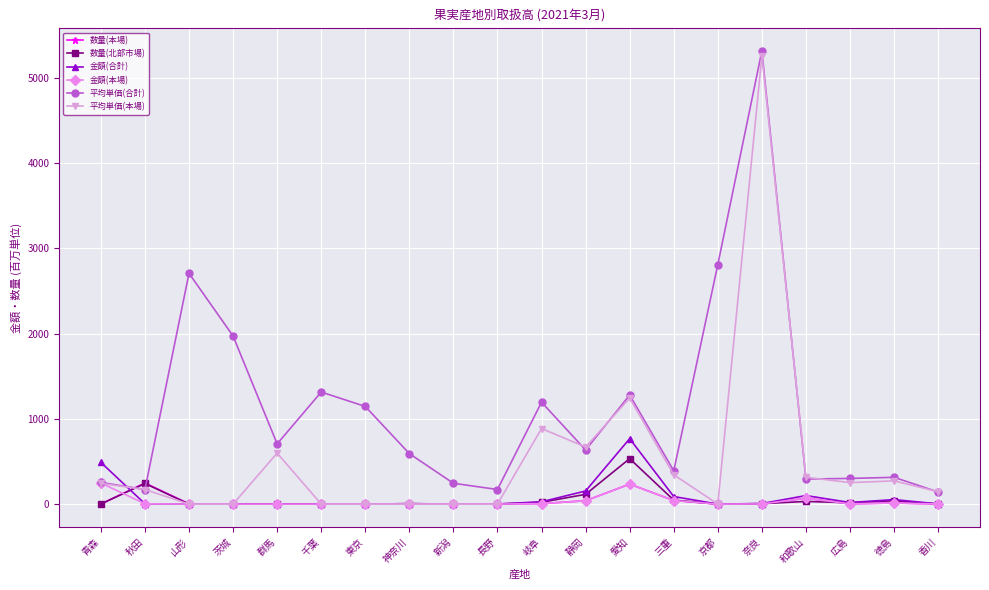

How many times do 数量(北部市場) and 平均単価(合計) cross each other?

2